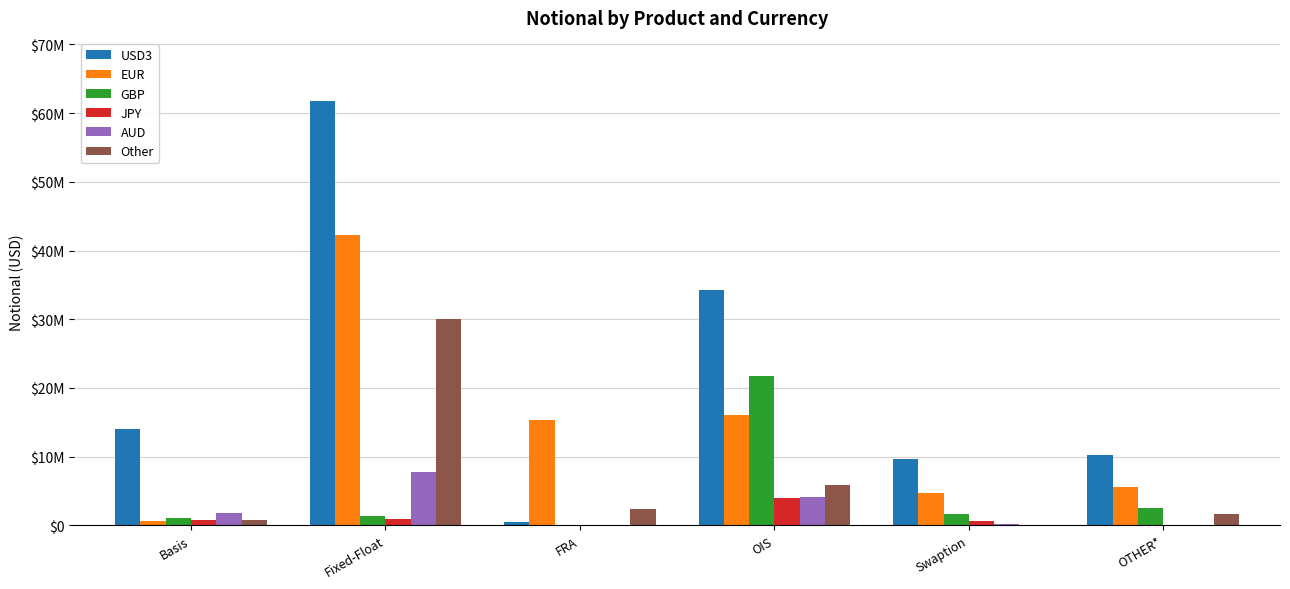

Are the bars horizontal?

No